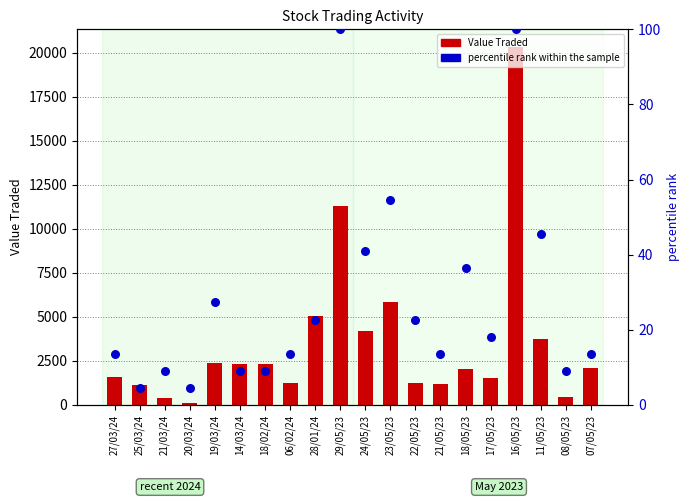

Which series reaches the maximum Y coordinate?

Value Traded